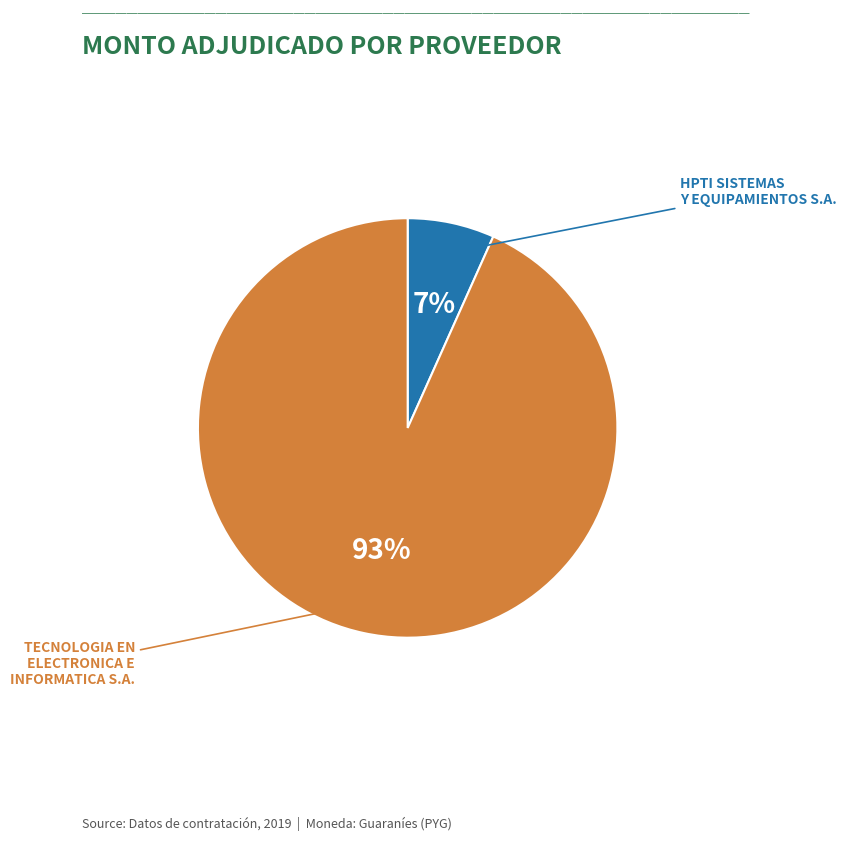

How many slices are in this pie chart?

2